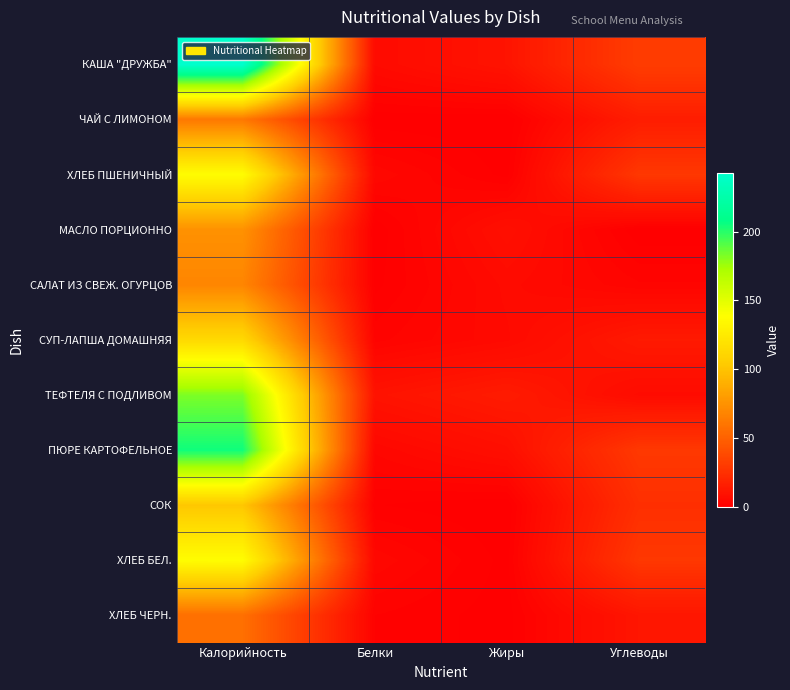

Reading left to right, list all the values displayed in this chart.

КАША "ДРУЖБА": Калорийность=242.9	Белки=5.8	Жиры=10.5	Углеводы=31.3
ЧАЙ С ЛИМОНОМ: Калорийность=61.6	Белки=0.2	Жиры=0.0	Углеводы=15.2
ХЛЕБ ПШЕНИЧНЫЙ: Калорийность=137.6	Белки=4.5	Жиры=0.5	Углеводы=28.7
МАСЛО ПОРЦИОННО: Калорийность=74.6	Белки=0.1	Жиры=8.2	Углеводы=0.1
САЛАТ ИЗ СВЕЖ. ОГУРЦОВ: Калорийность=68.4	Белки=0.6	Жиры=6.0	Углеводы=3.0
СУП-ЛАПША ДОМАШНЯЯ: Калорийность=113.1	Белки=2.5	Жиры=5.5	Углеводы=13.4
ТЕФТЕЛЯ С ПОДЛИВОМ: Калорийность=182.5	Белки=10.1	Жиры=14.1	Углеводы=6.3
ПЮРЕ КАРТОФЕЛЬНОЕ: Калорийность=204.9	Белки=4.0	Жиры=8.1	Углеводы=29.0
СОК: Калорийность=101.6	Белки=1.0	Жиры=0.0	Углеводы=24.4
ХЛЕБ БЕЛ.: Калорийность=137.6	Белки=4.5	Жиры=0.5	Углеводы=28.7
ХЛЕБ ЧЕРН.: Калорийность=57.2	Белки=1.9	Жиры=0.4	Углеводы=11.5